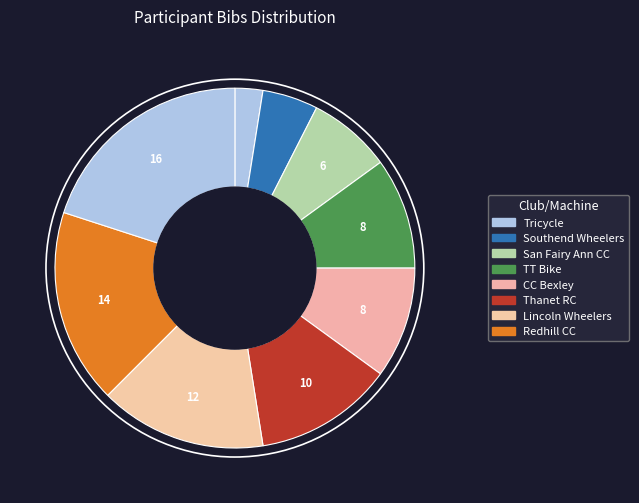

How many slices are in this pie chart?

9